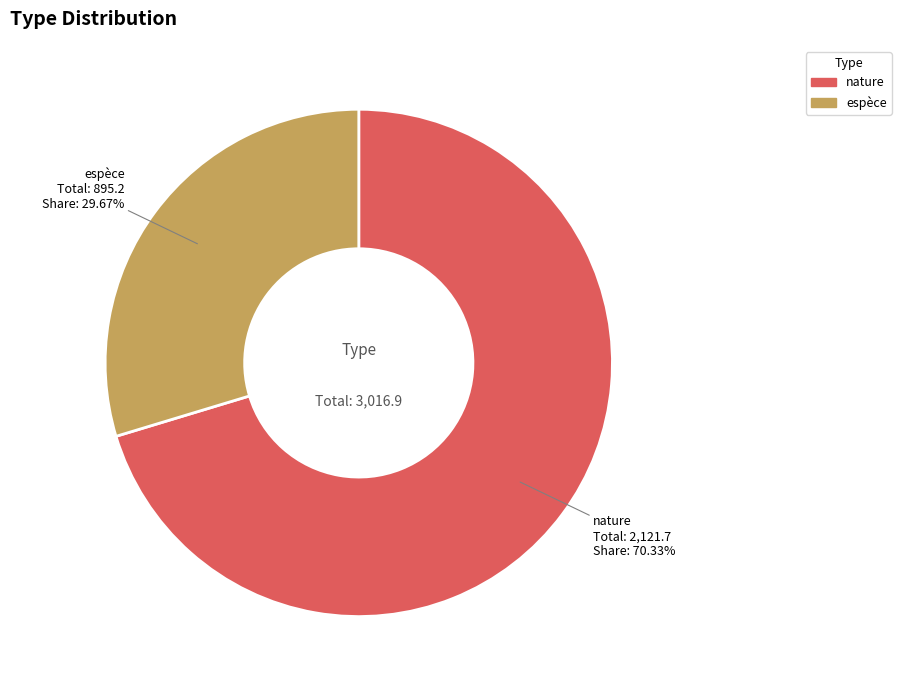

What is the largest slice in the pie chart?

nature